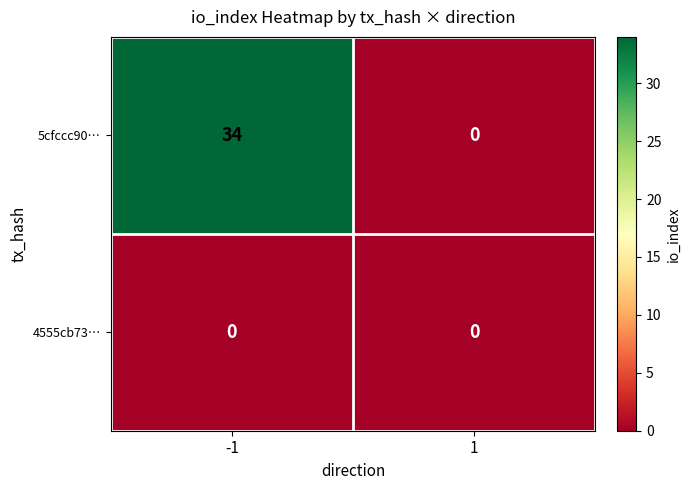

Count the number of data series in this chart.

2